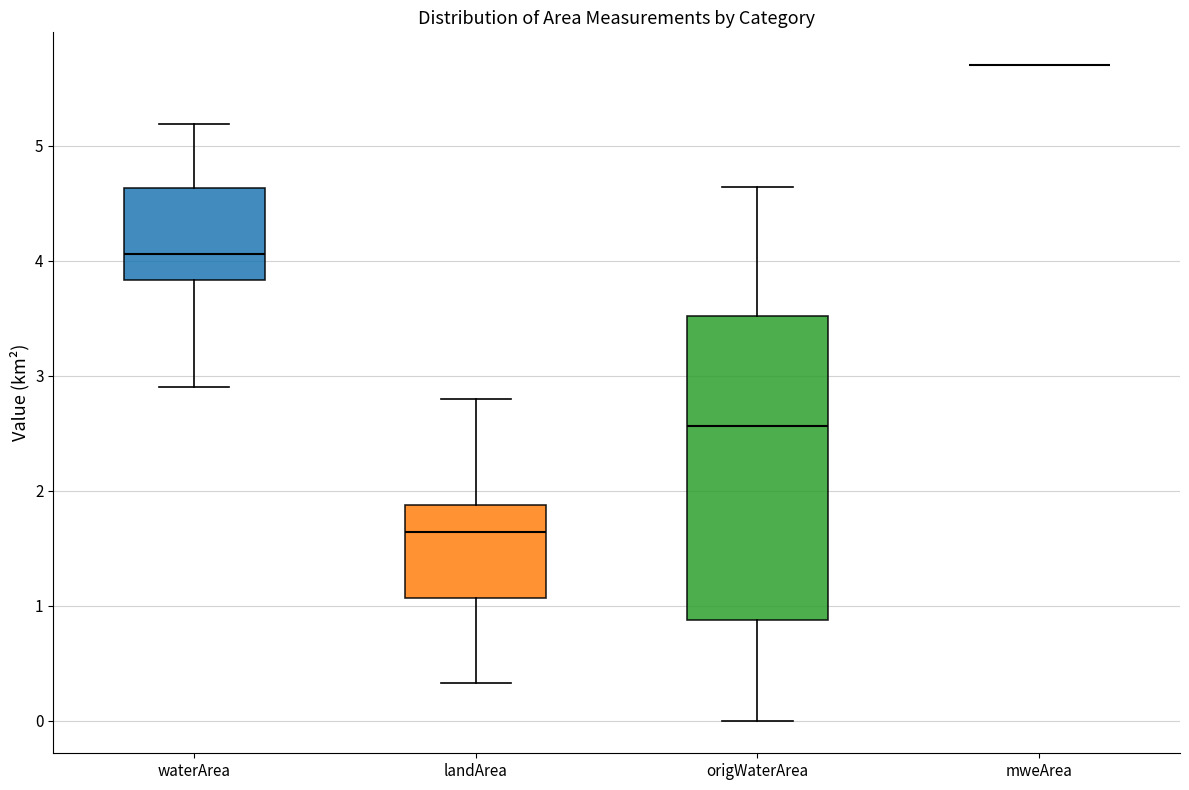

Reading left to right, read every box against the y-axis: the position of its median line, the range the box covers, and the ends of its whiskers. The values are not printed on the chart, so give them approximately, as read against the axis.

waterArea: median 4.1, box 3.8 to 4.6, whiskers 2.9 to 5.2
landArea: median 1.6, box 1.1 to 1.9, whiskers 0.3 to 2.8
origWaterArea: median 2.6, box 0.9 to 3.5, whiskers 0.0 to 4.6
mweArea: box collapsed to a line at 5.7, whiskers 5.7 to 5.7